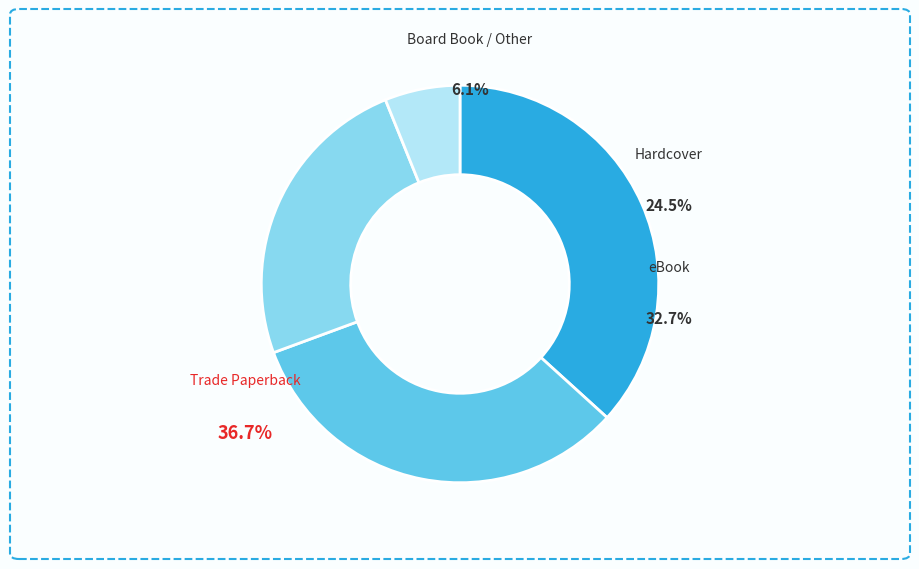

Is there any slice that represents more than half of the pie?

No